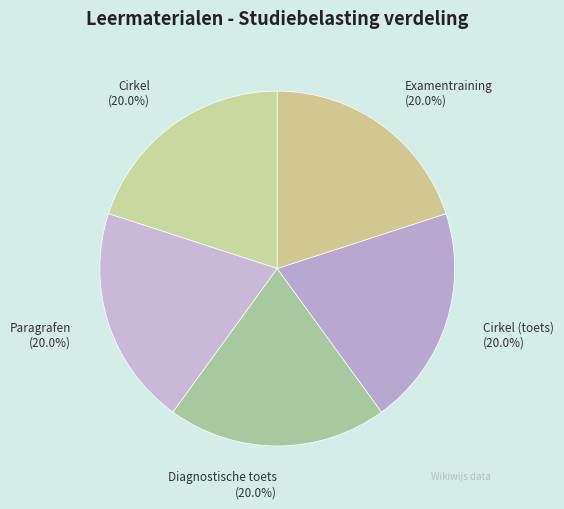

What is the ratio of the value at Cirkel (toets) to the value at Diagnostische toets?

1.0